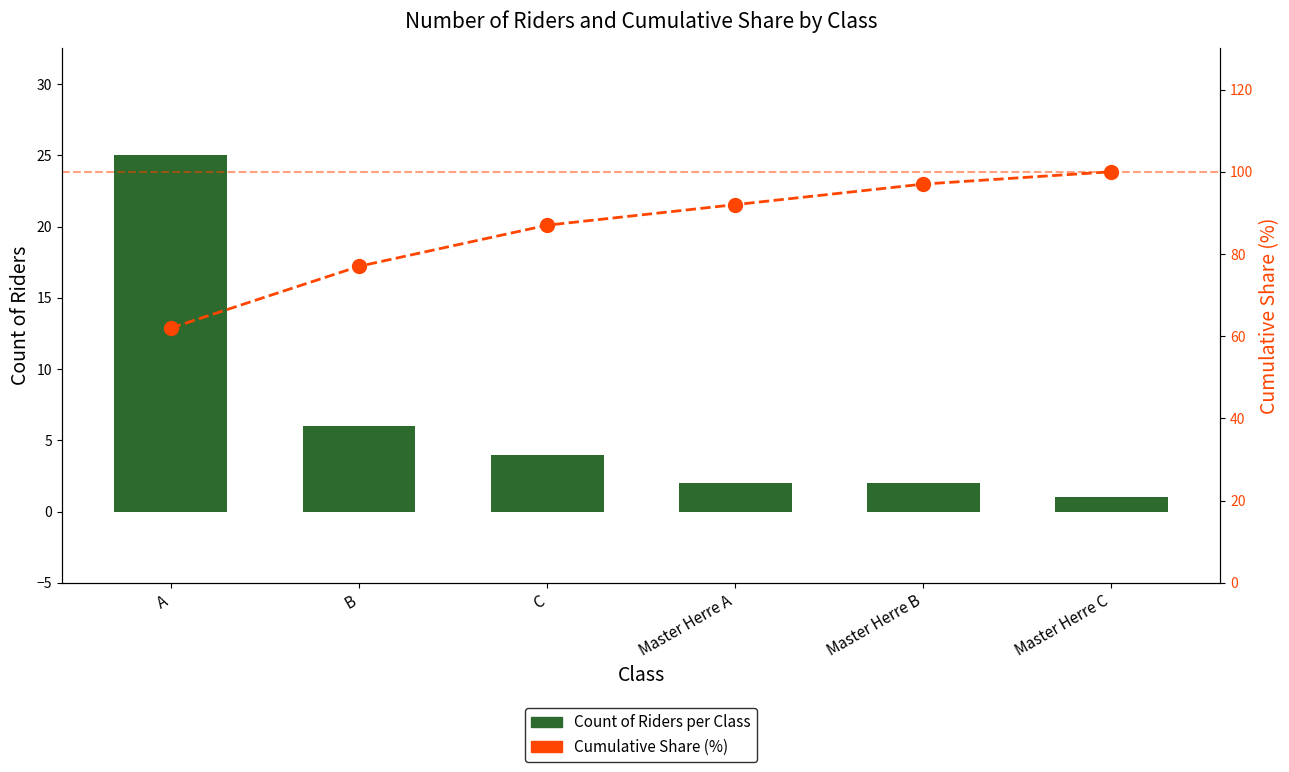

The value of Count of Riders per Class at A is 13. True or false?

False